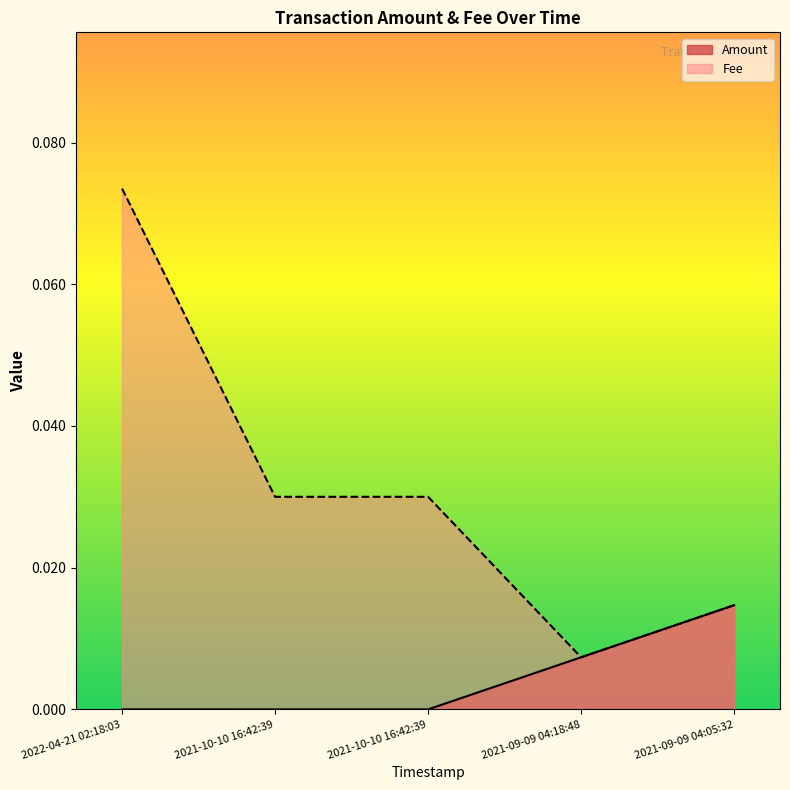

At which category does the chart reach its peak across all series?

2022-04-21 02:18:03